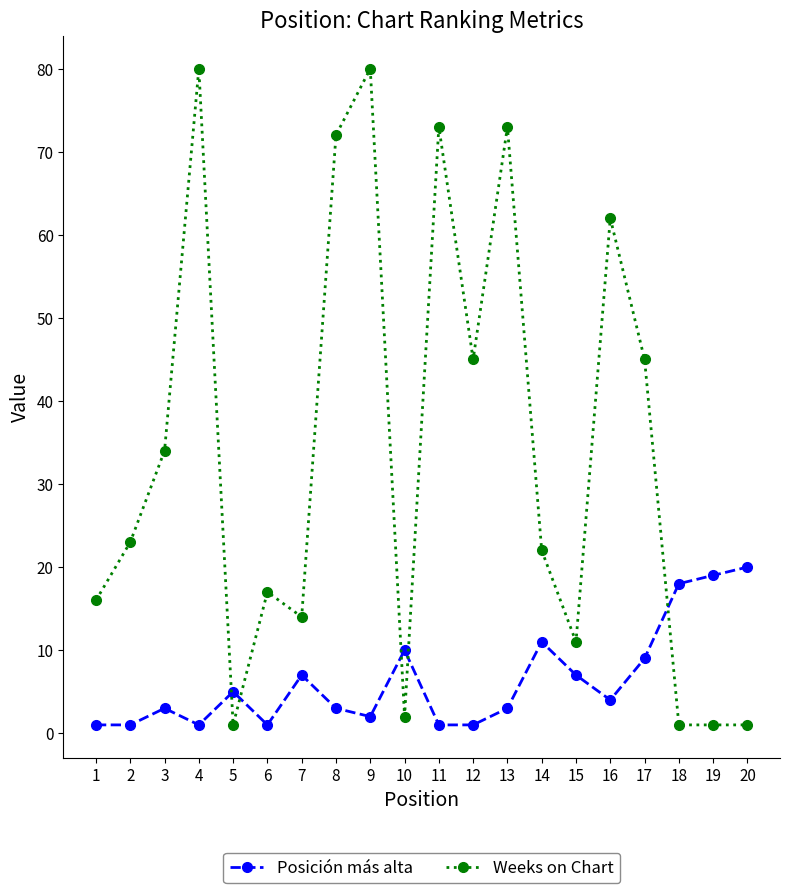

List the series in order of their overall mean, lowest first.

Posición más alta, Weeks on Chart